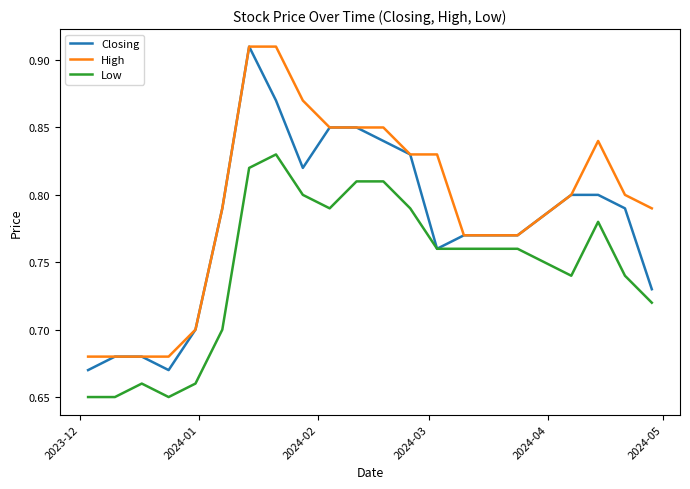

Which series has the largest total across all categories?

High